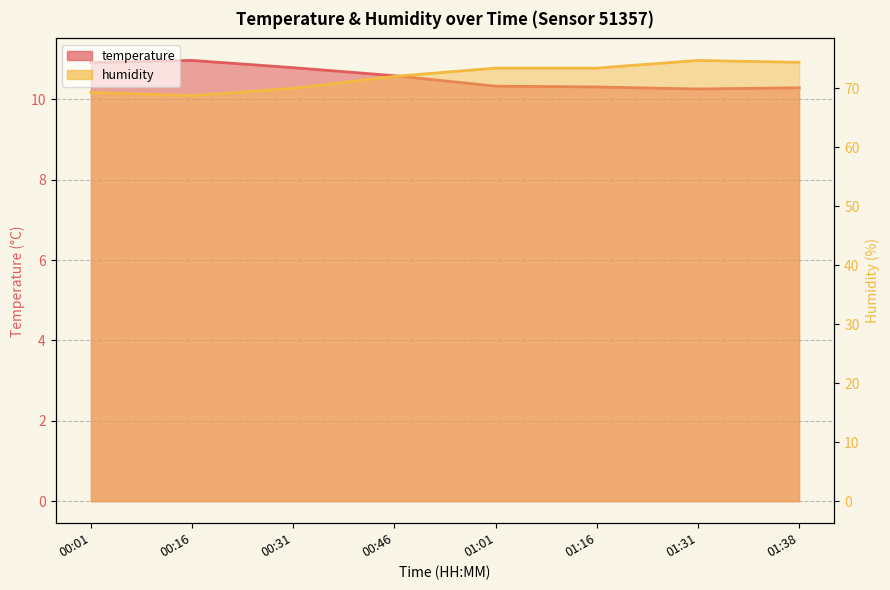

Rank the series by their average value, from lowest to highest.

temperature, humidity